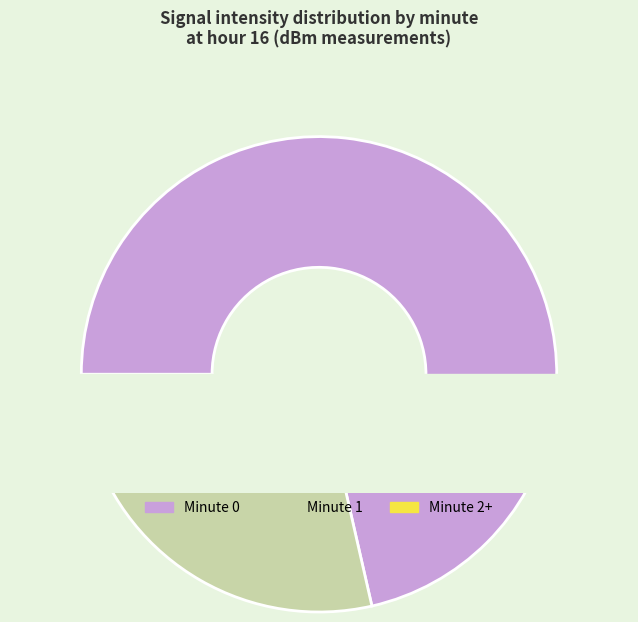

To the nearest percent, what is the average slice percentage?

25%